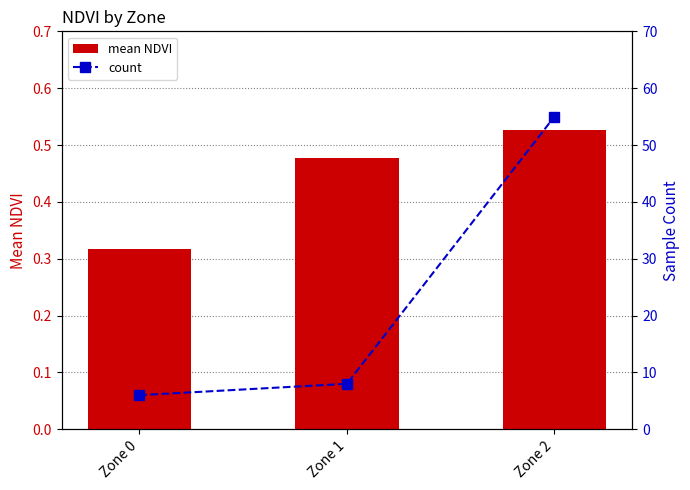

What is the difference between the highest and lowest values at Zone 0?

5.7